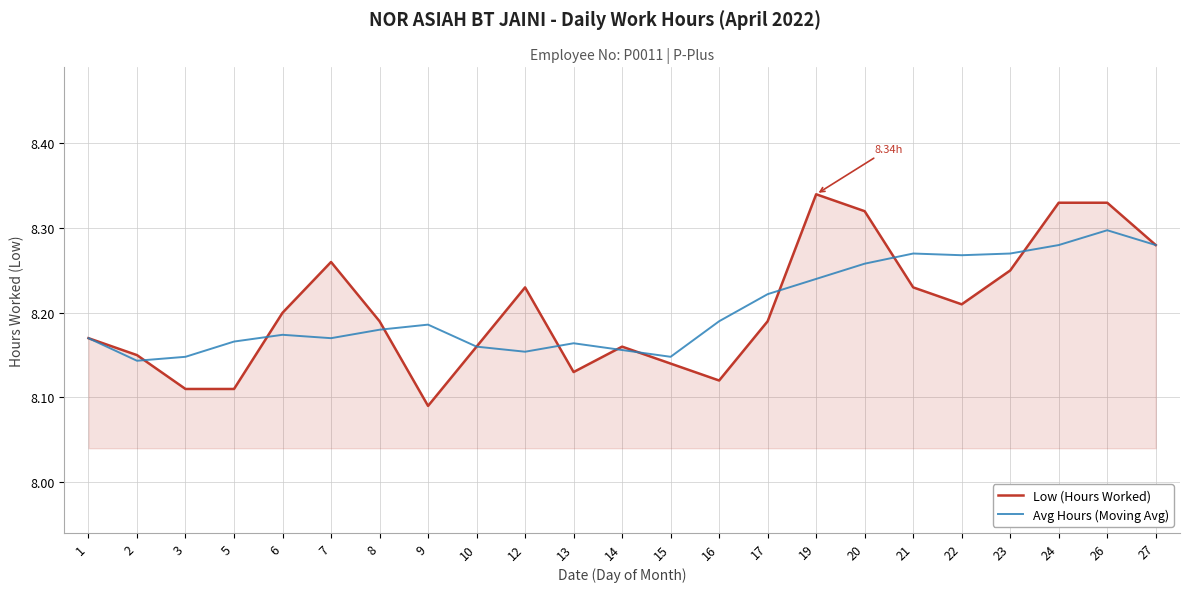

Which category has the lowest value in the Avg Hours (Moving Avg) series?

2